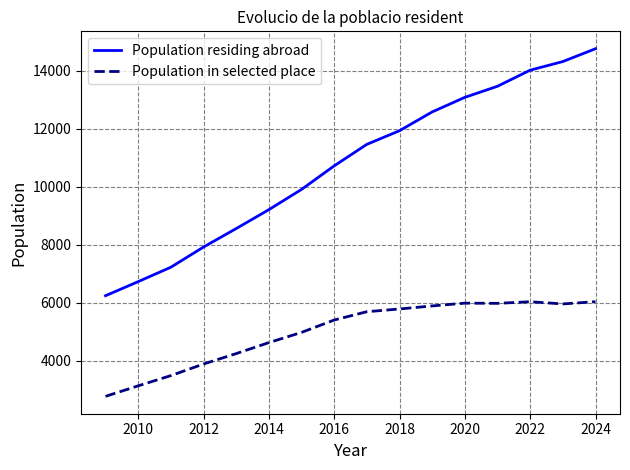

What is the difference between the maximum and minimum values in the Population residing abroad series?

8519